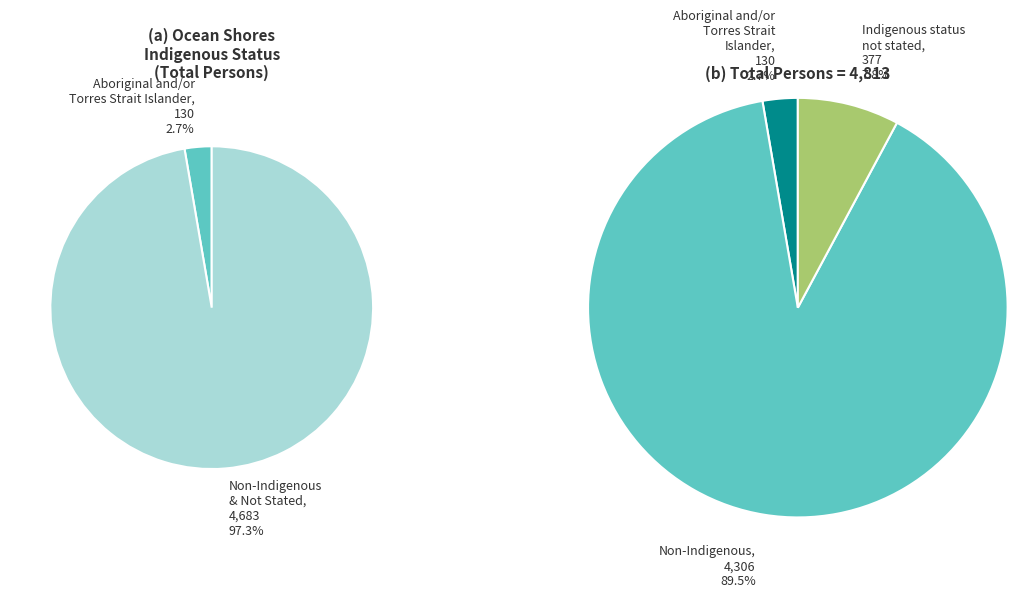

To the nearest percent, what is the average slice percentage?

33%